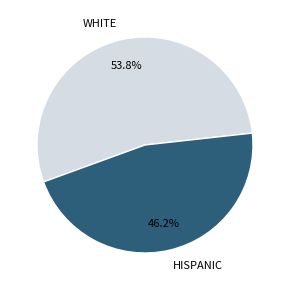

Rank the categories by value from highest to lowest.

WHITE, HISPANIC